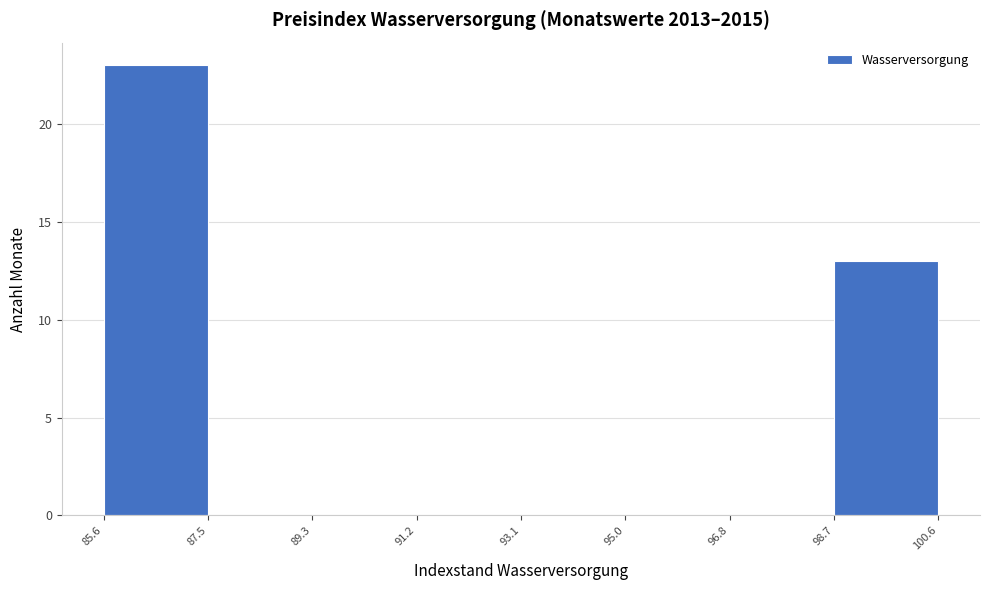

Over which range of the x-axis is the bar tallest?

85.6 to 87.5